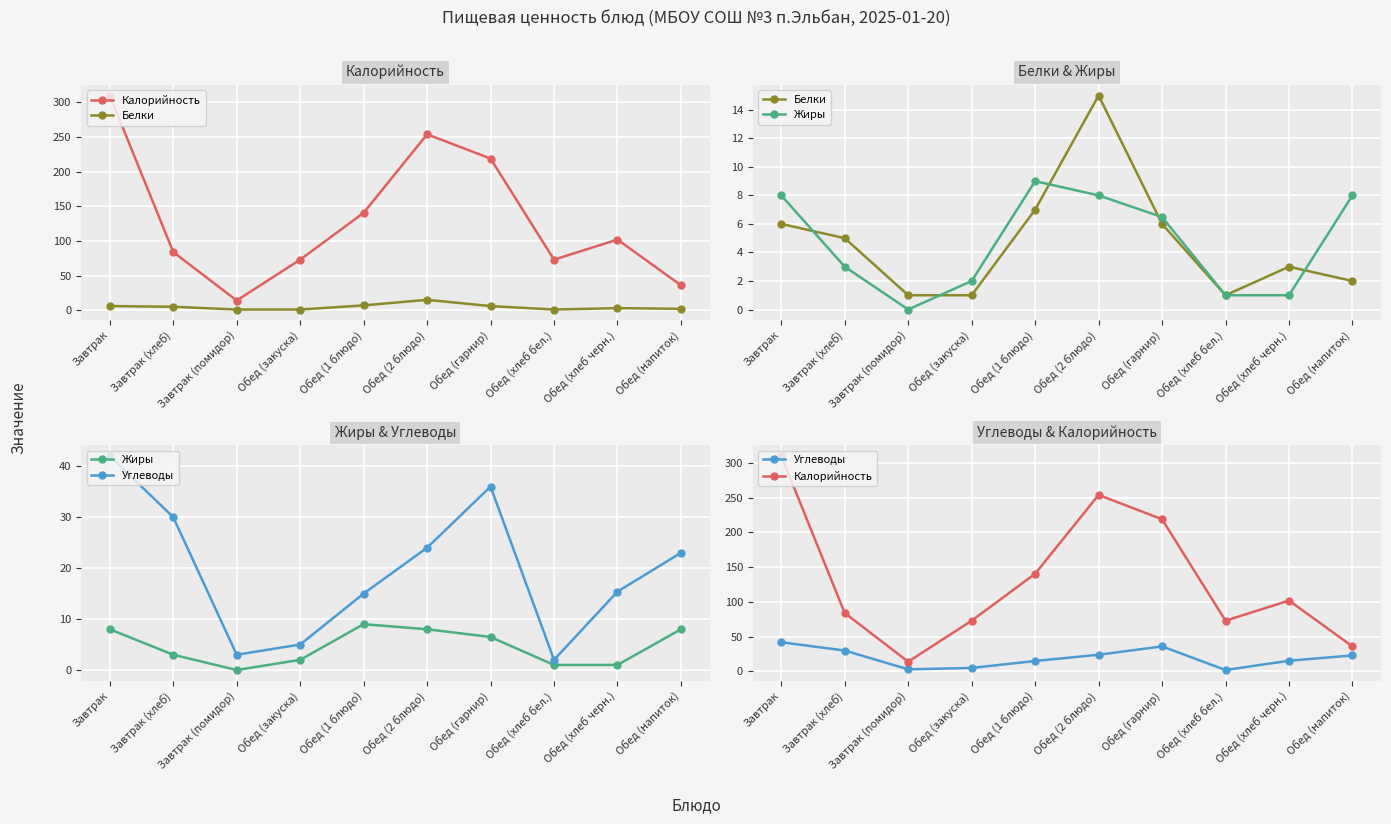

What is the difference between the Жиры values at Обед (1 блюдо) and Завтрак (помидор)?

9.0